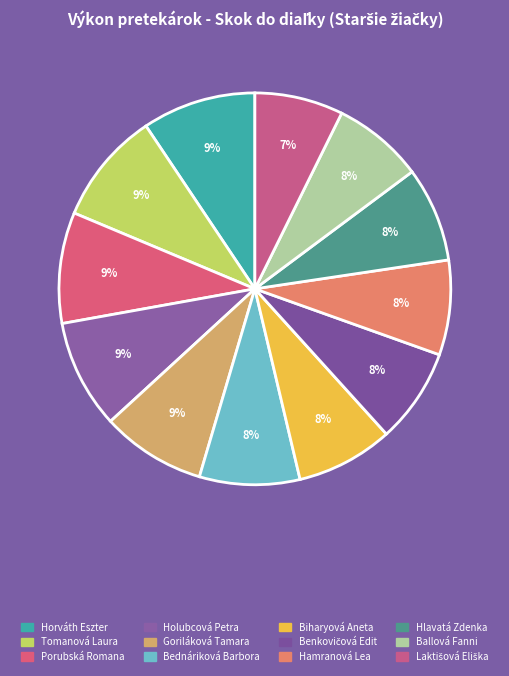

Which category has the smallest portion of the pie?

Laktišová Eliška